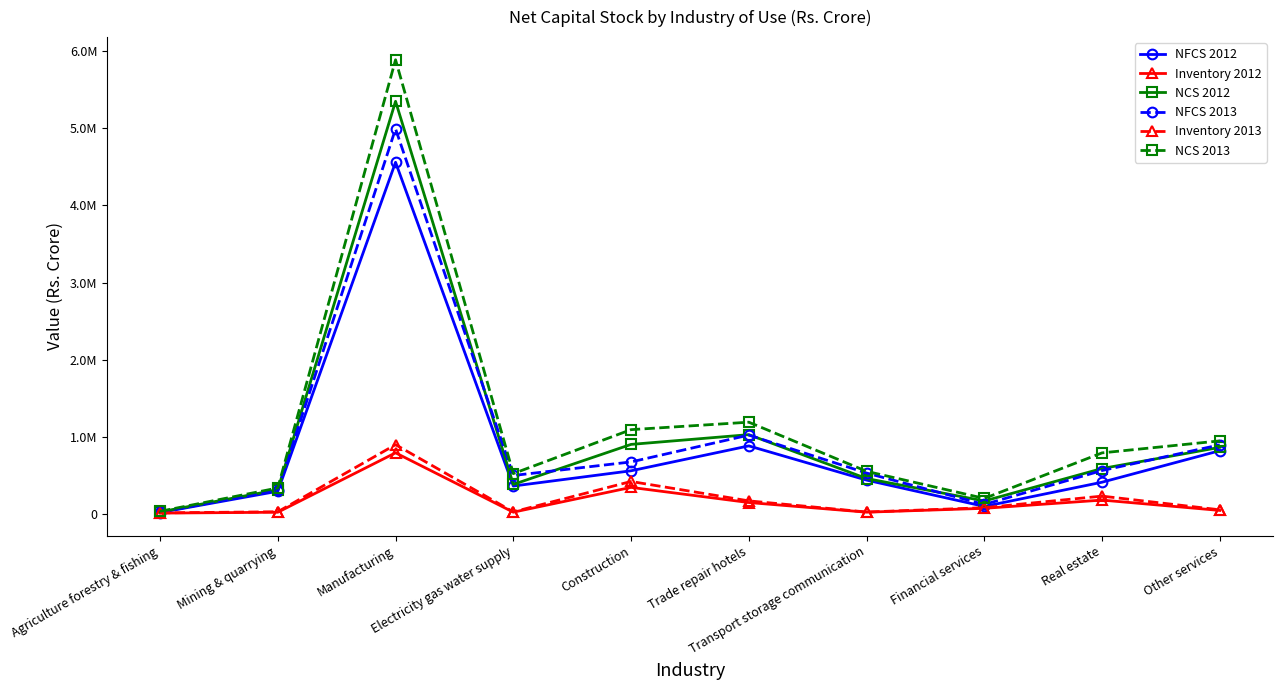

Reading right to left, what are all the values shown in this chart?

NFCS 2012: Other services=818136	Real estate=409452	Financial services=95209	Transport storage communication=436671	Trade repair hotels=880492	Construction=557546	Electricity gas water supply=359786	Manufacturing=4559767	Mining & quarrying=292123	Agriculture forestry & fishing=15730
Inventory 2012: Other services=43294	Real estate=177503	Financial services=70629	Transport storage communication=20532	Trade repair hotels=145766	Construction=342278	Electricity gas water supply=20809	Manufacturing=790581	Mining & quarrying=19811	Agriculture forestry & fishing=8503
NCS 2012: Other services=861430	Real estate=586955	Financial services=165838	Transport storage communication=457203	Trade repair hotels=1026258	Construction=899824	Electricity gas water supply=380595	Manufacturing=5350348	Mining & quarrying=311934	Agriculture forestry & fishing=24233
NFCS 2013: Other services=894200	Real estate=560976	Financial services=120490	Transport storage communication=528160	Trade repair hotels=1020741	Construction=672293	Electricity gas water supply=496564	Manufacturing=4992932	Mining & quarrying=308804	Agriculture forestry & fishing=20018
Inventory 2013: Other services=51320	Real estate=228959	Financial services=78684	Transport storage communication=22517	Trade repair hotels=167286	Construction=418908	Electricity gas water supply=24574	Manufacturing=896305	Mining & quarrying=25958	Agriculture forestry & fishing=11511
NCS 2013: Other services=945520	Real estate=789935	Financial services=199174	Transport storage communication=550677	Trade repair hotels=1188027	Construction=1091201	Electricity gas water supply=521138	Manufacturing=5889237	Mining & quarrying=334762	Agriculture forestry & fishing=31529